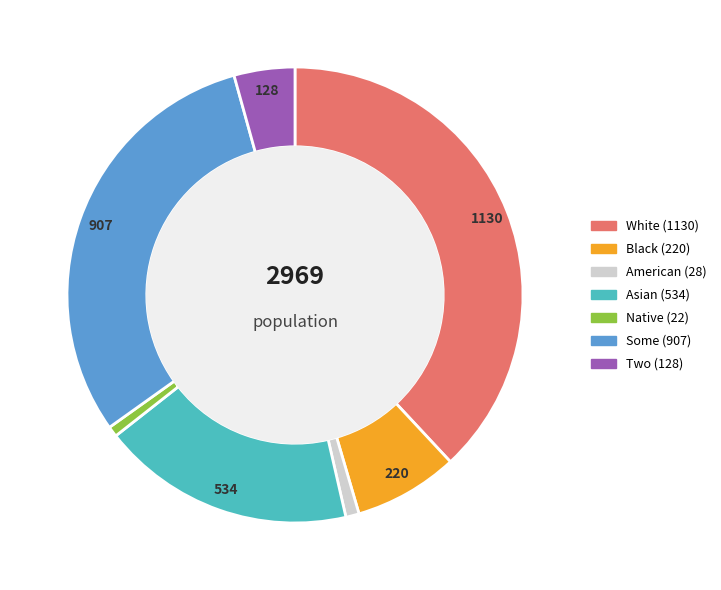

Is there any slice that represents more than half of the pie?

No